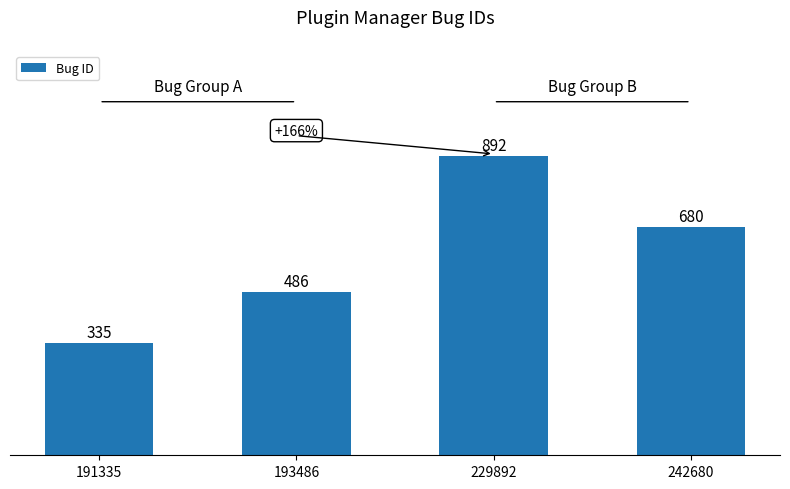

What is the greatest value displayed?

892